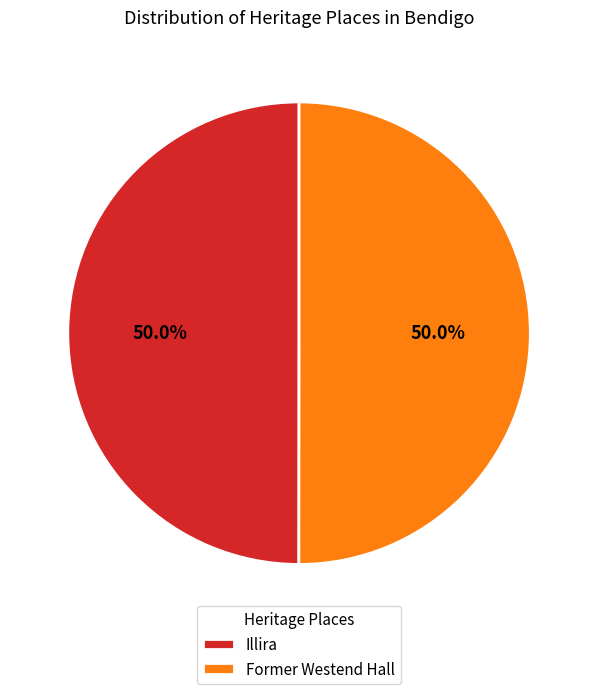

Approximately how many times larger is the value at Illira compared to Former Westend Hall?

1.0